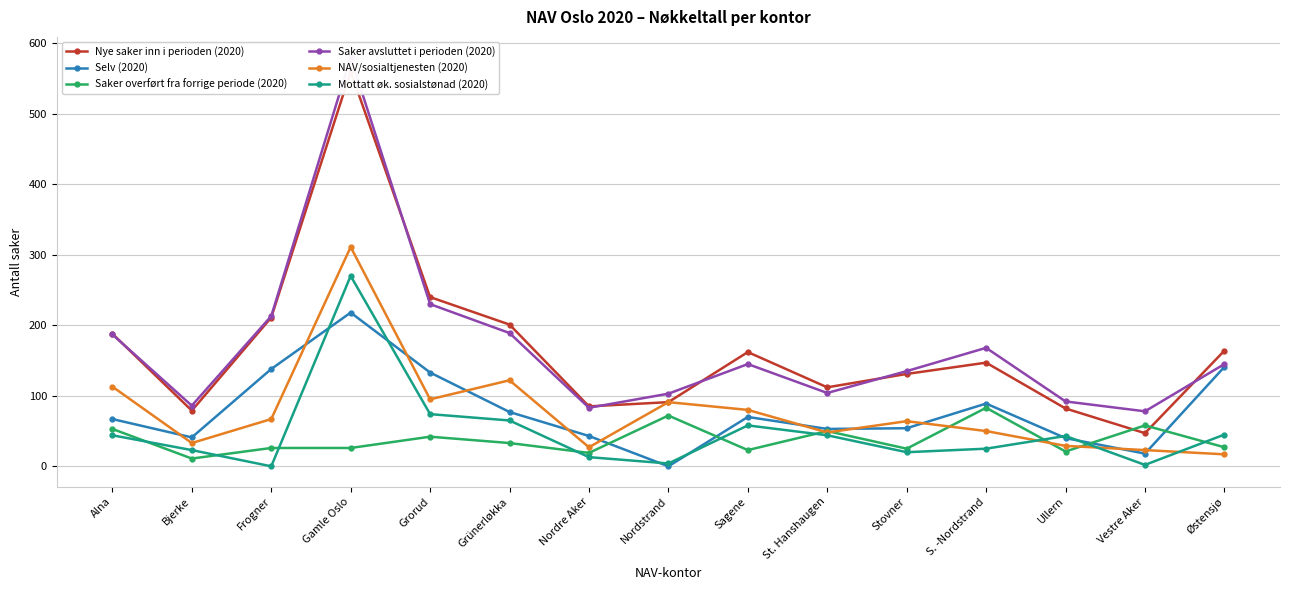

What is the sum of the Mottatt øk. sosialstønad (2020) values at Frogner and Stovner?

20